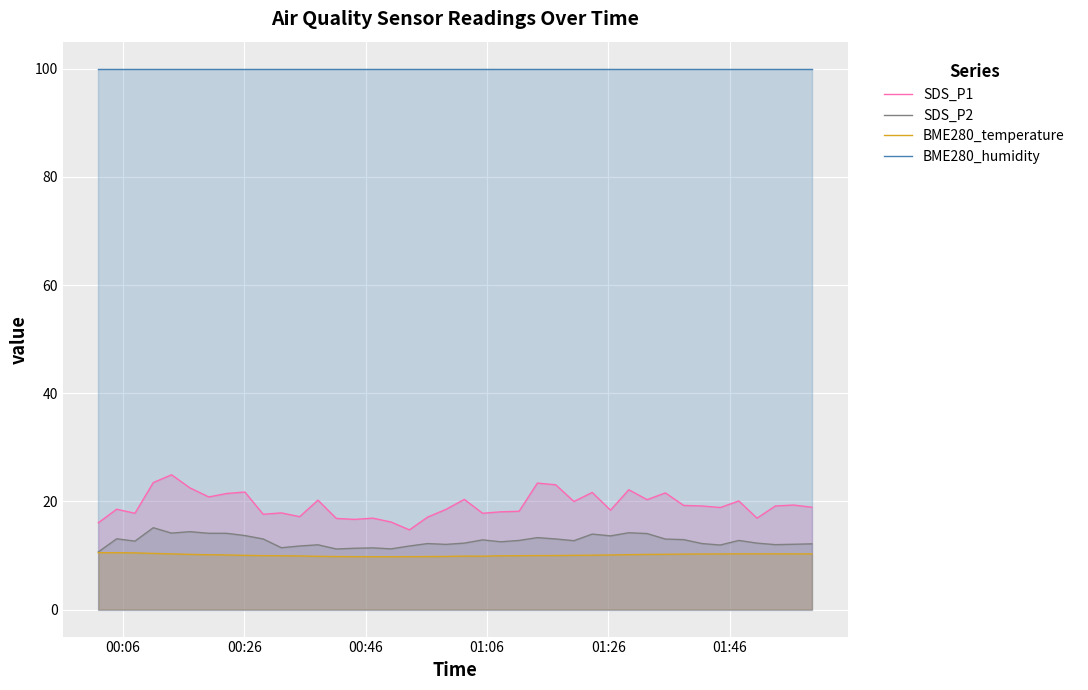

What is the minimum value shown in the chart?

9.8